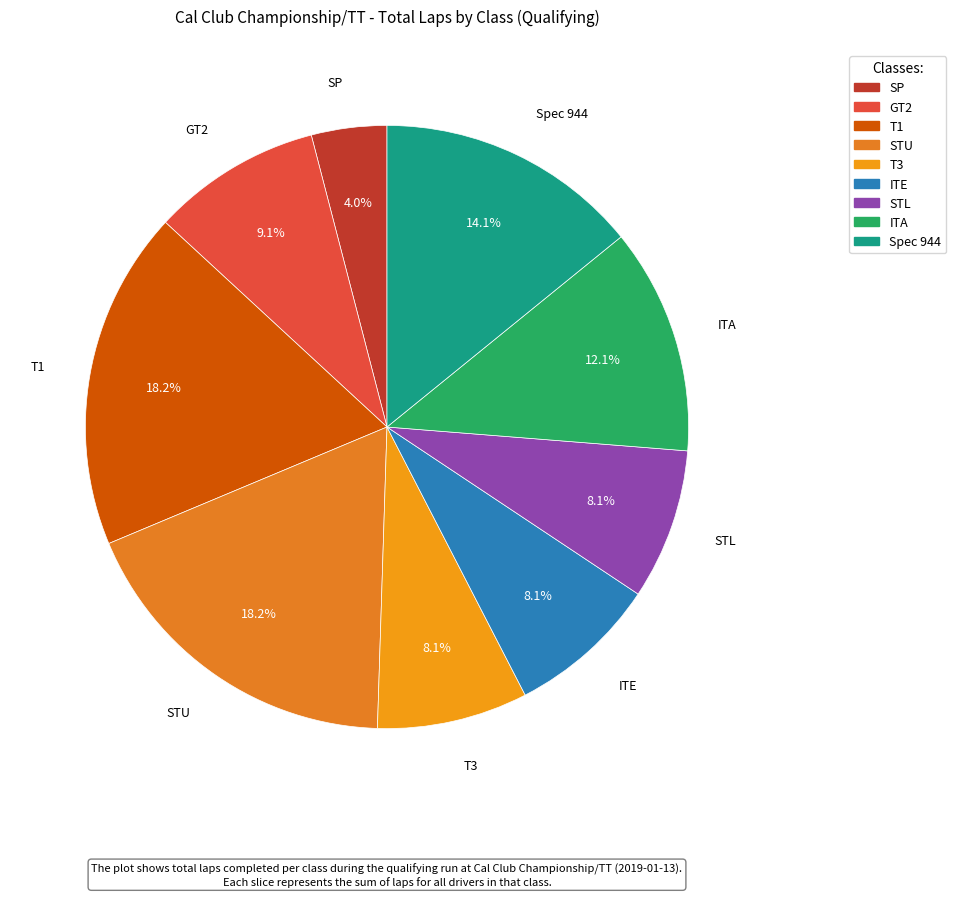

Which has a higher value, STU or ITE?

STU